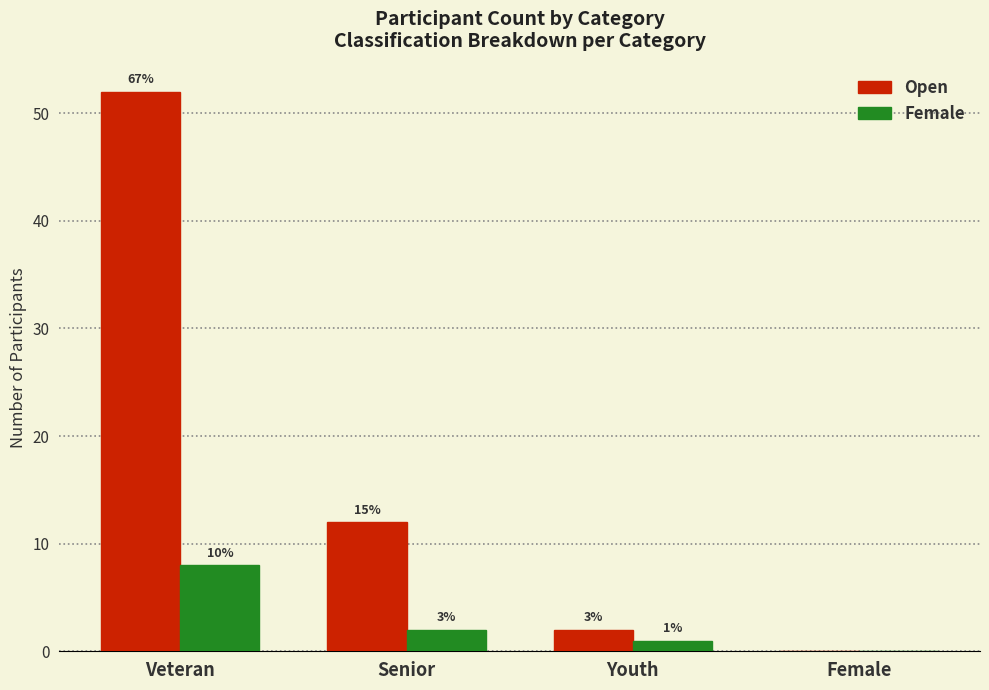

What is the value of the Open bar at the 3rd from the left?

2